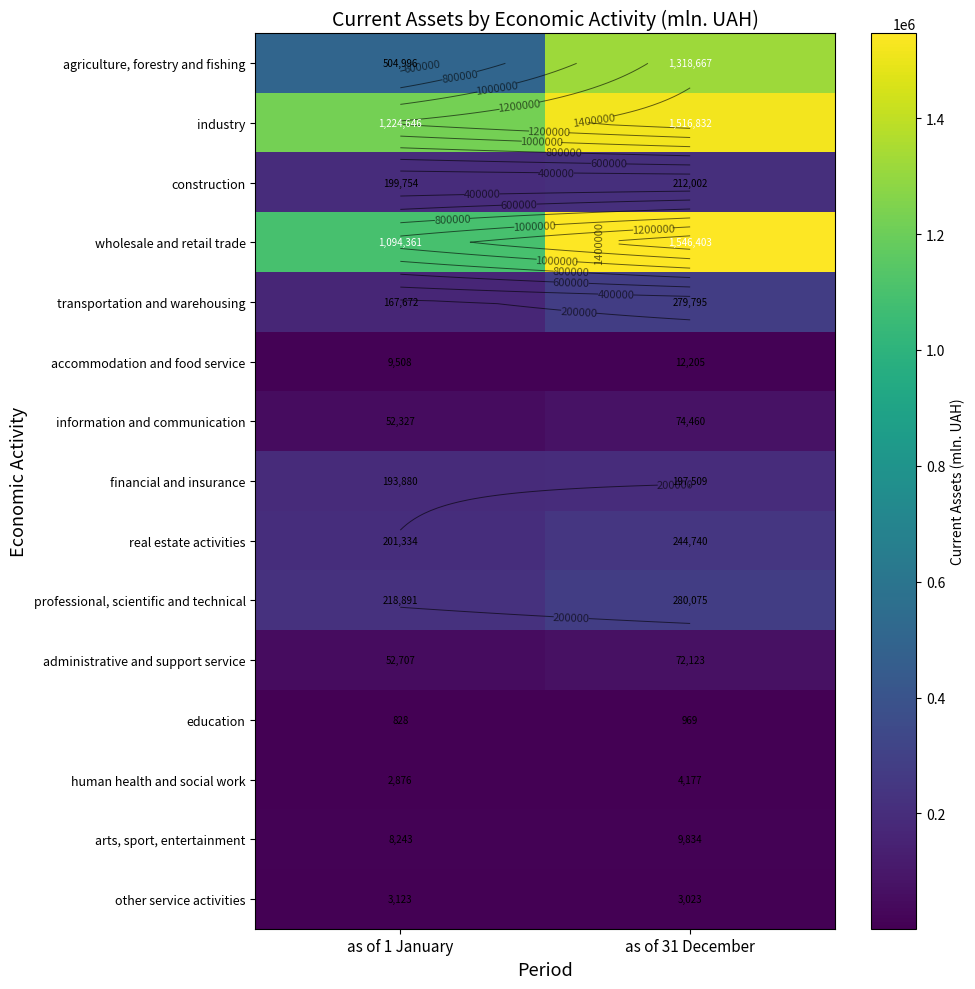

Which series has the largest range (max minus min)?

agriculture, forestry and fishing